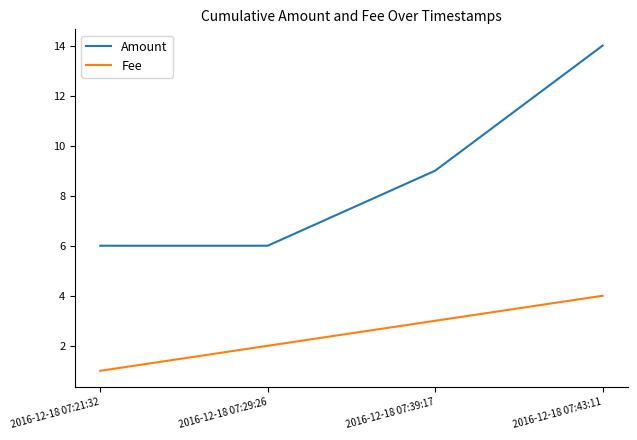

What is the smallest value displayed?

1